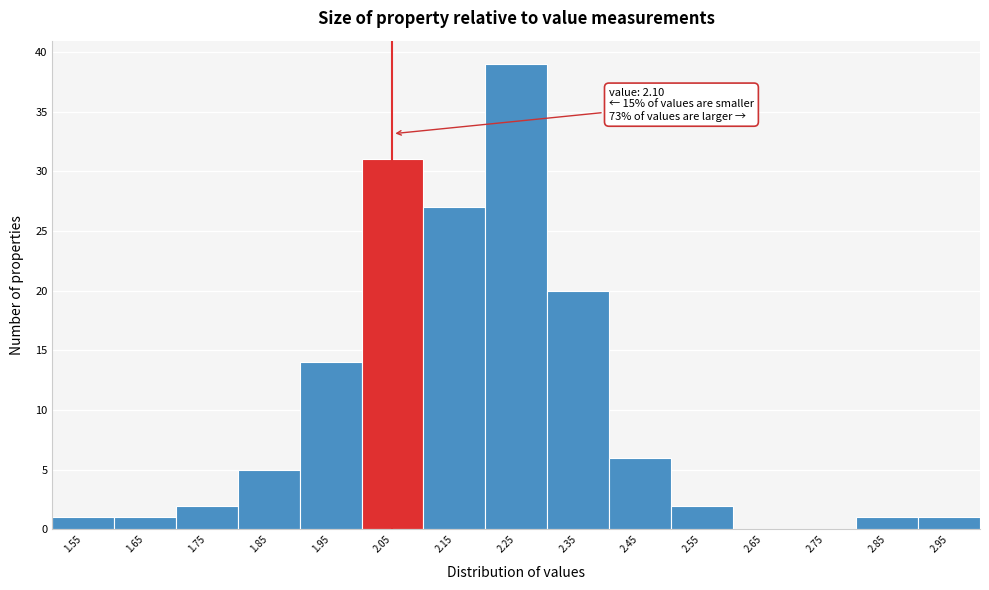

Reading left to right, transcribe all the data shown in this chart.

1.55=1	1.65=1	1.75=2	1.85=5	1.95=14	2.05=31	2.15=27	2.25=39	2.35=20	2.45=6	2.55=2	2.65=0	2.75=0	2.85=1	2.95=1